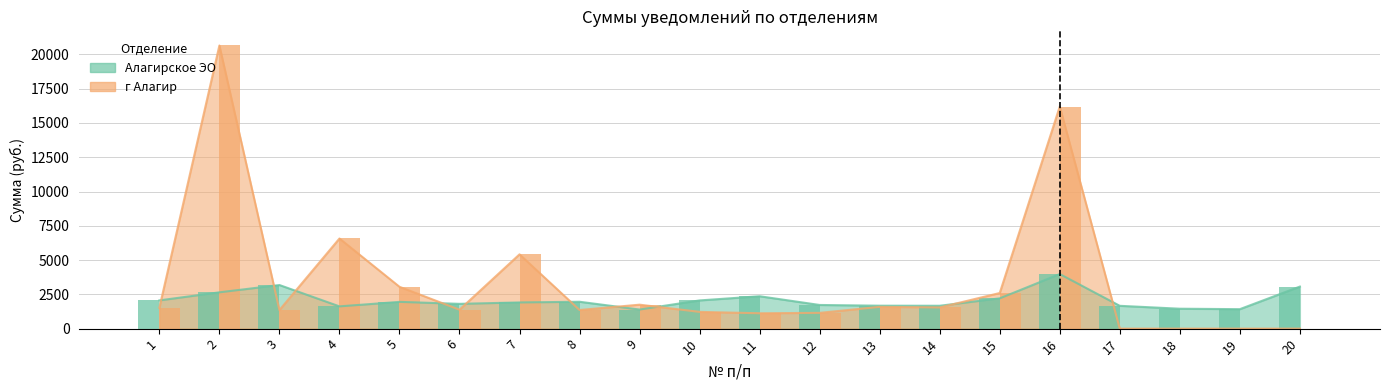

How many positive values does the г Алагир series have?

16